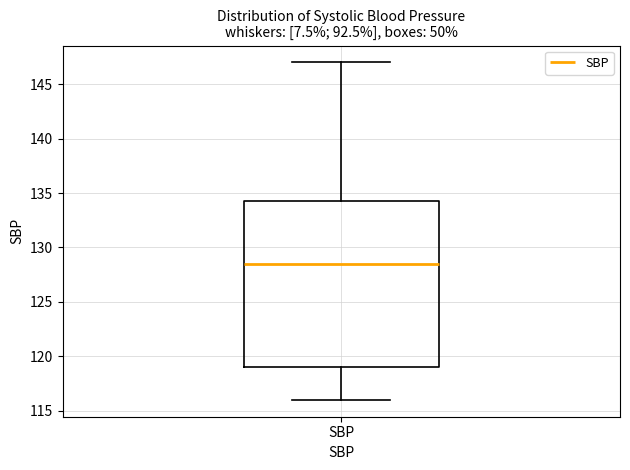

Transcribe this box plot: give where the median line is, the range the box spans, and where the two whiskers end, as read against the y-axis. The values are not printed on the chart, so give them approximately, as read against the axis.

median 128.5, box 119.0 to 134.5, whiskers 116.0 to 147.0